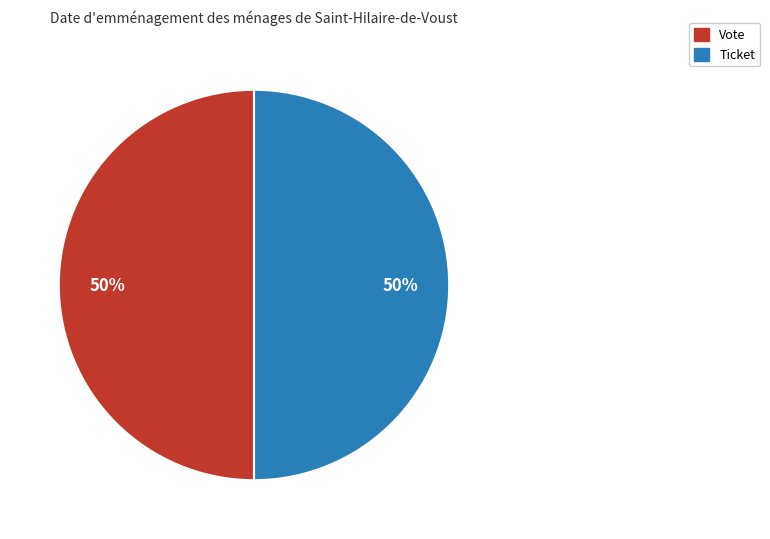

How many segments does this pie chart have?

2